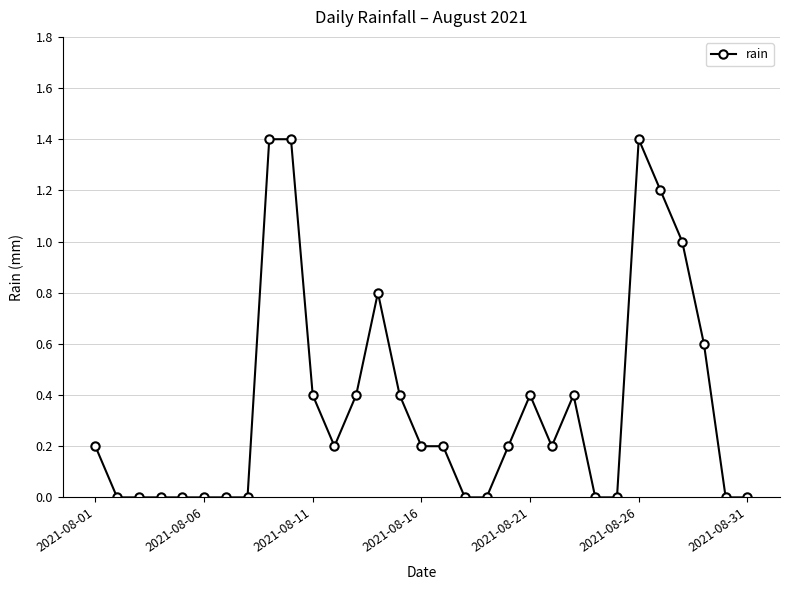

What is the value of the 11th point from the left?

0.4